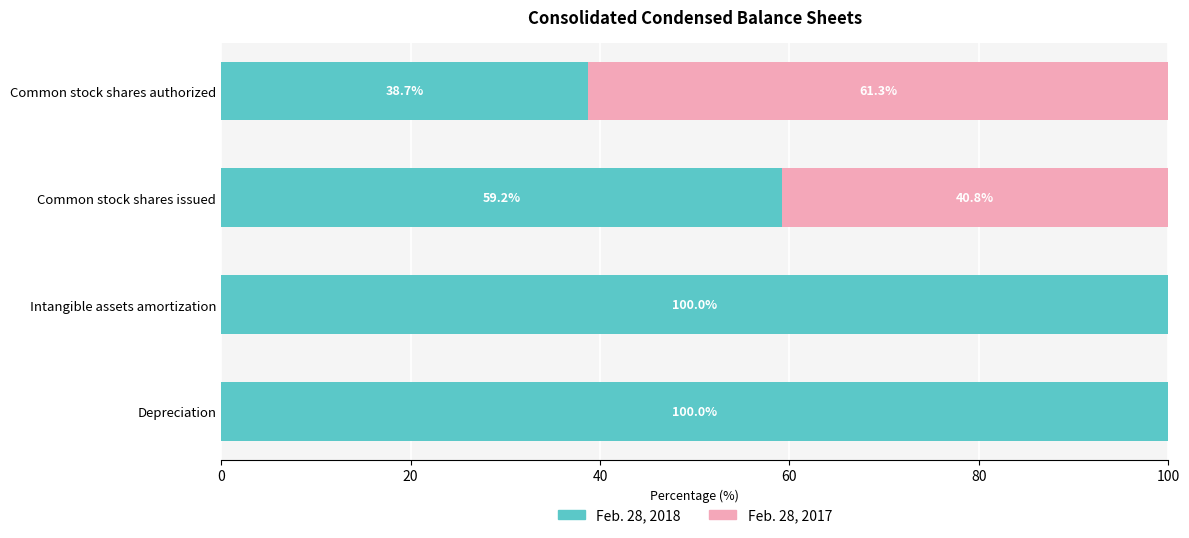

What is the highest value of the Feb. 28, 2018 series?

100.0